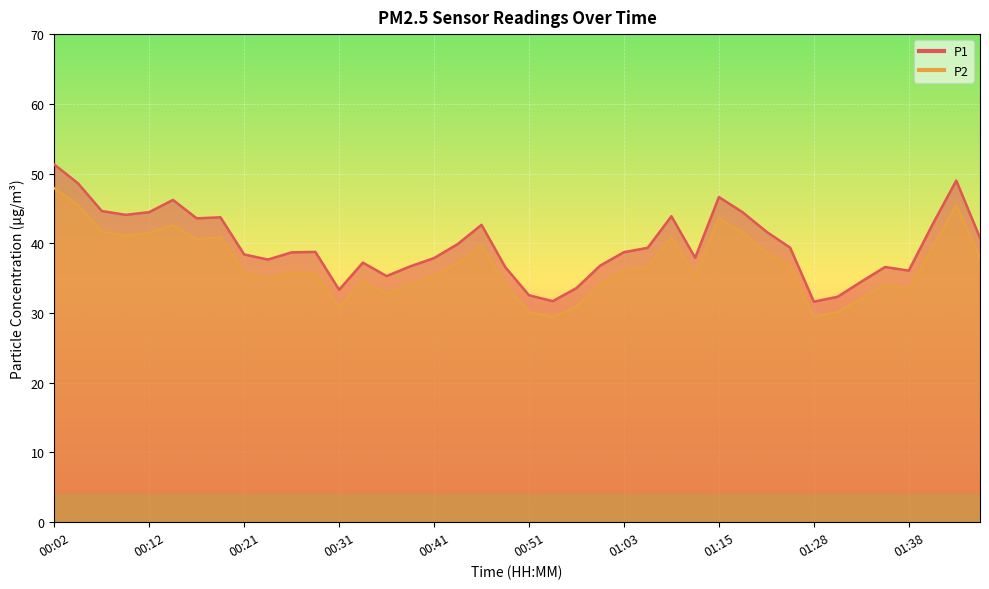

Reading left to right, what are all the values shown in this chart?

P1: 00:02=51.3	00:04=48.6	00:07=44.6	00:09=44.1	00:12=44.5	00:14=46.2	00:16=43.6	00:19=43.7	00:21=38.4	00:24=37.7	00:26=38.7	00:29=38.8	00:31=33.3	00:33=37.2	00:36=35.3	00:38=36.7	00:41=37.9	00:43=39.9	00:46=42.6	00:48=36.6	00:51=32.5	00:55=31.7	00:58=33.6	01:00=36.8	01:03=38.7	01:05=39.4	01:08=43.9	01:13=37.9	01:15=46.6	01:18=44.5	01:20=41.7	01:23=39.4	01:28=31.6	01:31=32.3	01:33=34.5	01:35=36.6	01:38=36.1	01:40=42.7	01:43=49.0	01:49=40.8
P2: 00:02=47.9	00:04=45.5	00:07=41.6	00:09=41.1	00:12=41.5	00:14=42.6	00:16=40.5	00:19=40.9	00:21=35.7	00:24=34.9	00:26=35.8	00:29=35.7	00:31=30.8	00:33=34.6	00:36=32.7	00:38=34.1	00:41=35.3	00:43=37.1	00:46=39.8	00:48=34.0	00:51=30.1	00:55=29.4	00:58=30.9	01:00=34.1	01:03=36.1	01:05=36.7	01:08=40.9	01:13=35.3	01:15=43.6	01:18=41.5	01:20=38.7	01:23=36.7	01:28=29.4	01:31=30.1	01:33=32.0	01:35=34.1	01:38=33.5	01:40=39.4	01:43=45.5	01:49=38.0